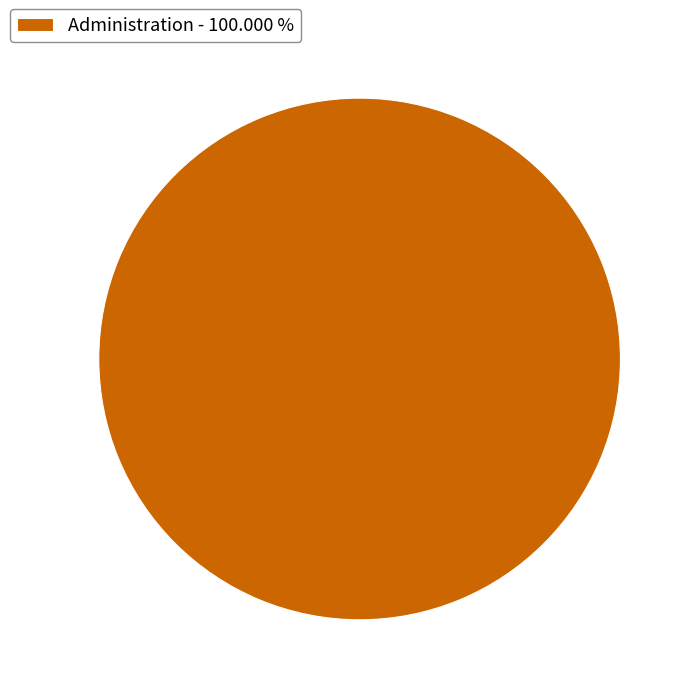

How many segments does this pie chart have?

1